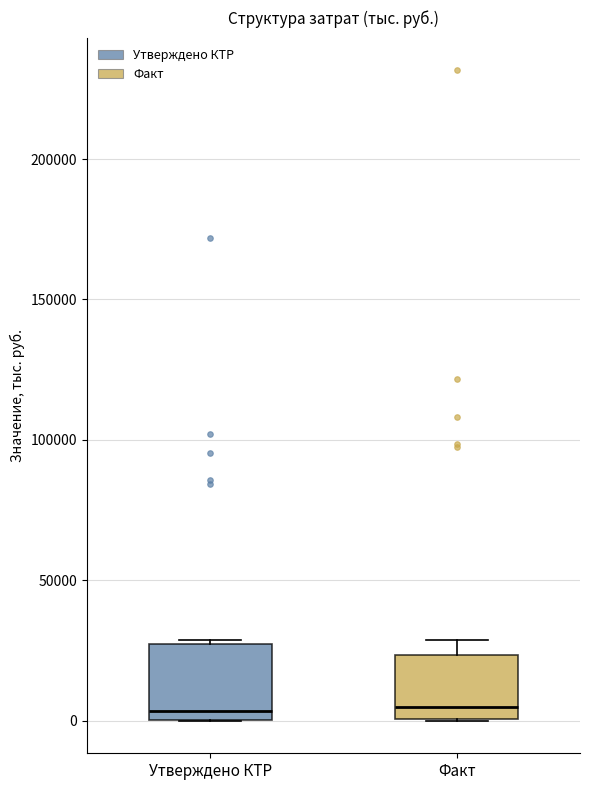

Reading left to right, transcribe this box plot: for each box, give where its median line is, the range the box spans, and where its two whiskers end, as read against the y-axis. The values are not printed on the chart, so give them approximately, as read against the axis.

Утверждено КТР: median 5000, box 0 to 25000, whiskers 0 to 30000
Факт: median 5000, box 0 to 25000, whiskers 0 to 30000